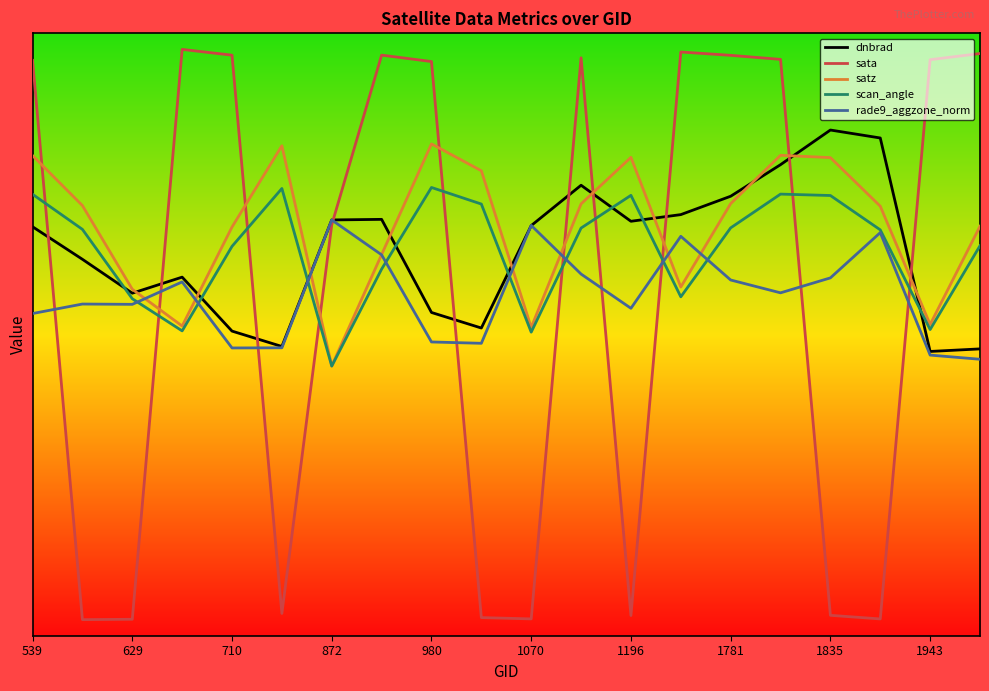

How many intersections are there between satz and dnbrad?

10